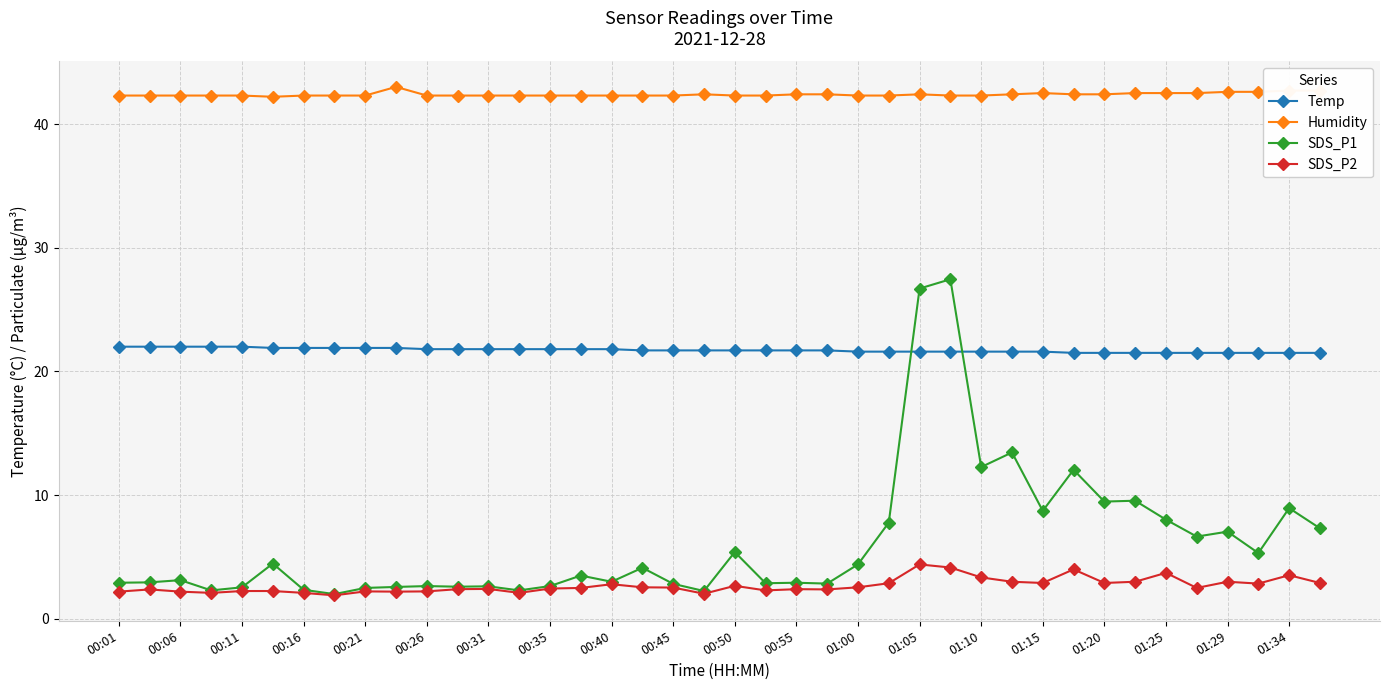

Which series has the largest range (max minus min)?

SDS_P1